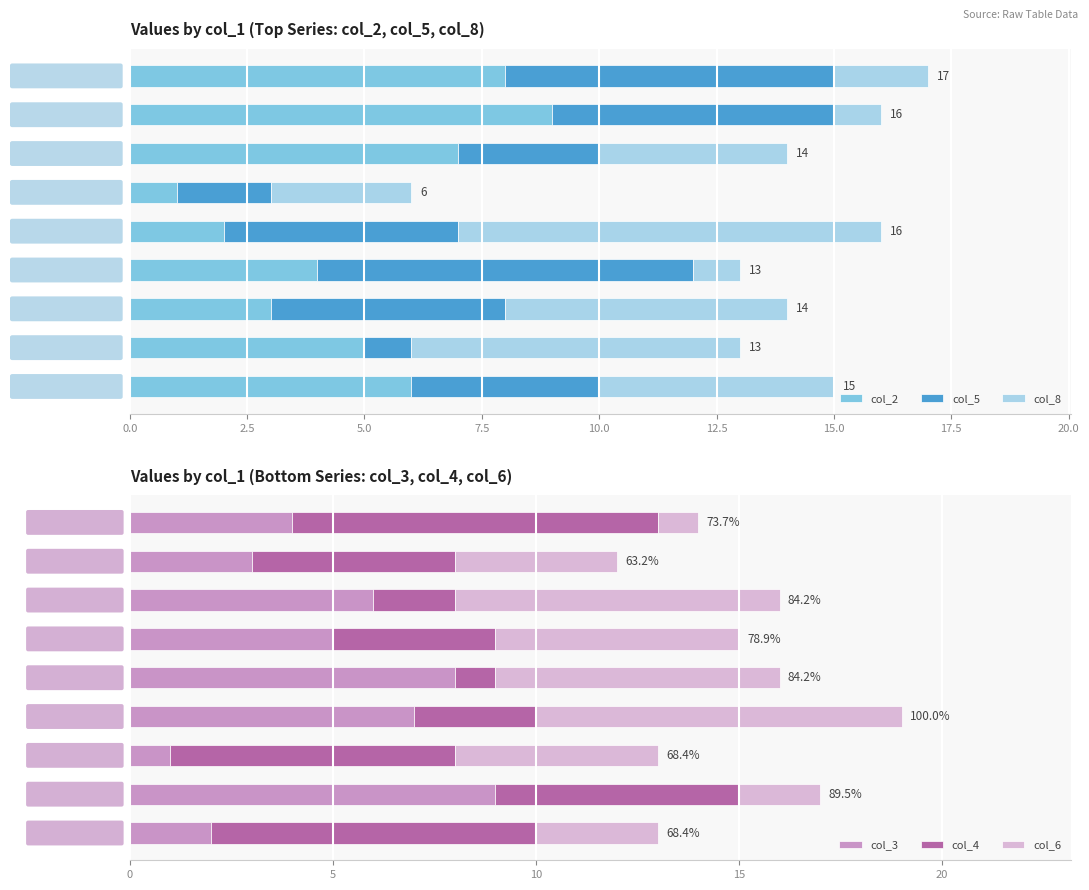

Is it true that col_3 equals 4 at 5?

True